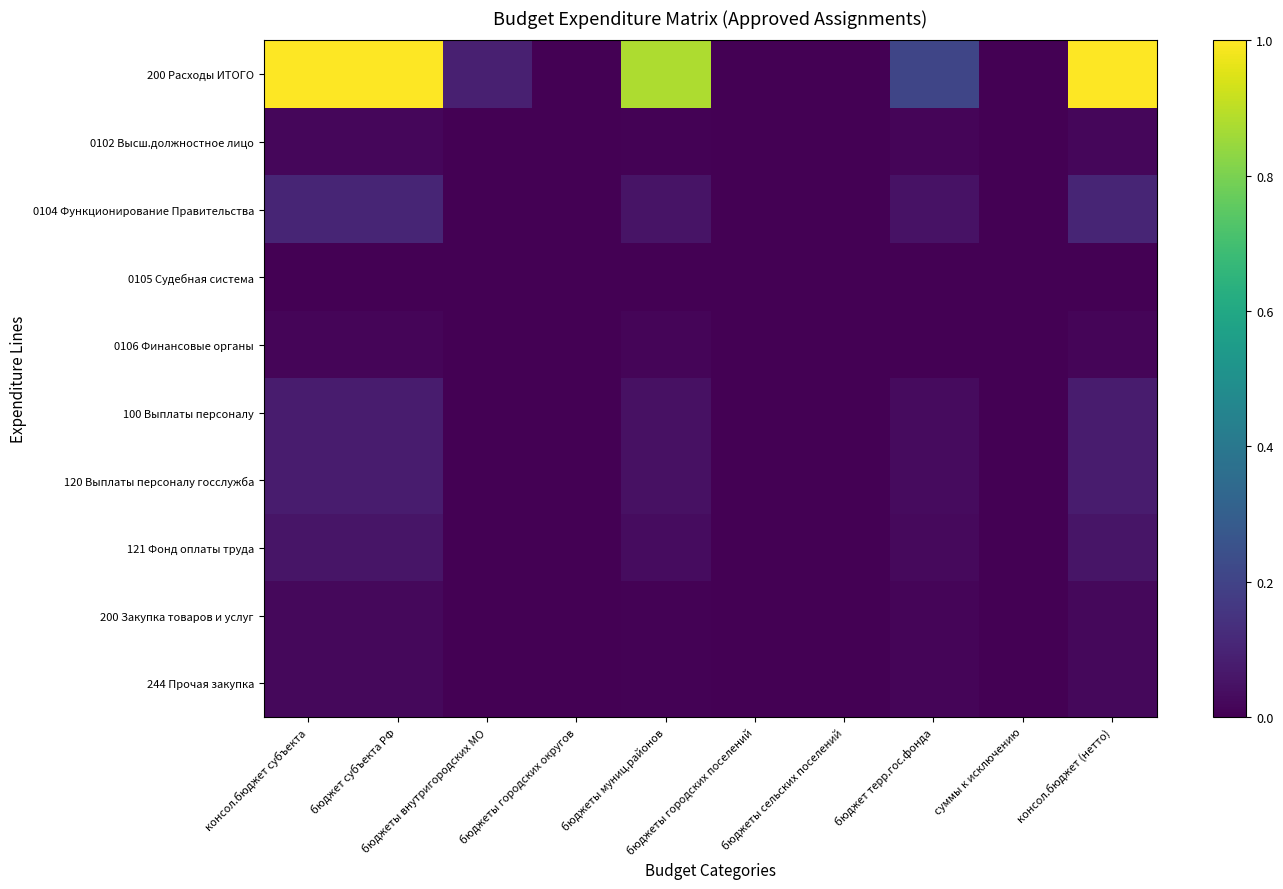

Which has a higher value, бюджет терр.гос.фонда or бюджеты муниц.районов?

бюджеты муниц.районов